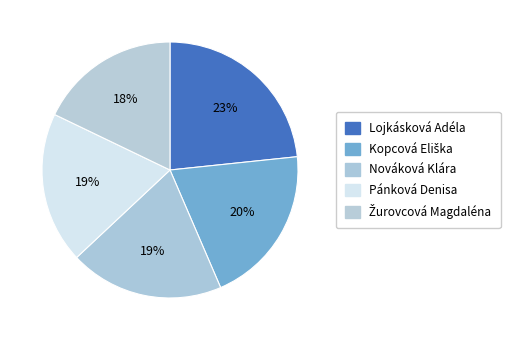

Is the sum of Kopcová Eliška and Lojkásková Adéla greater than half?

No